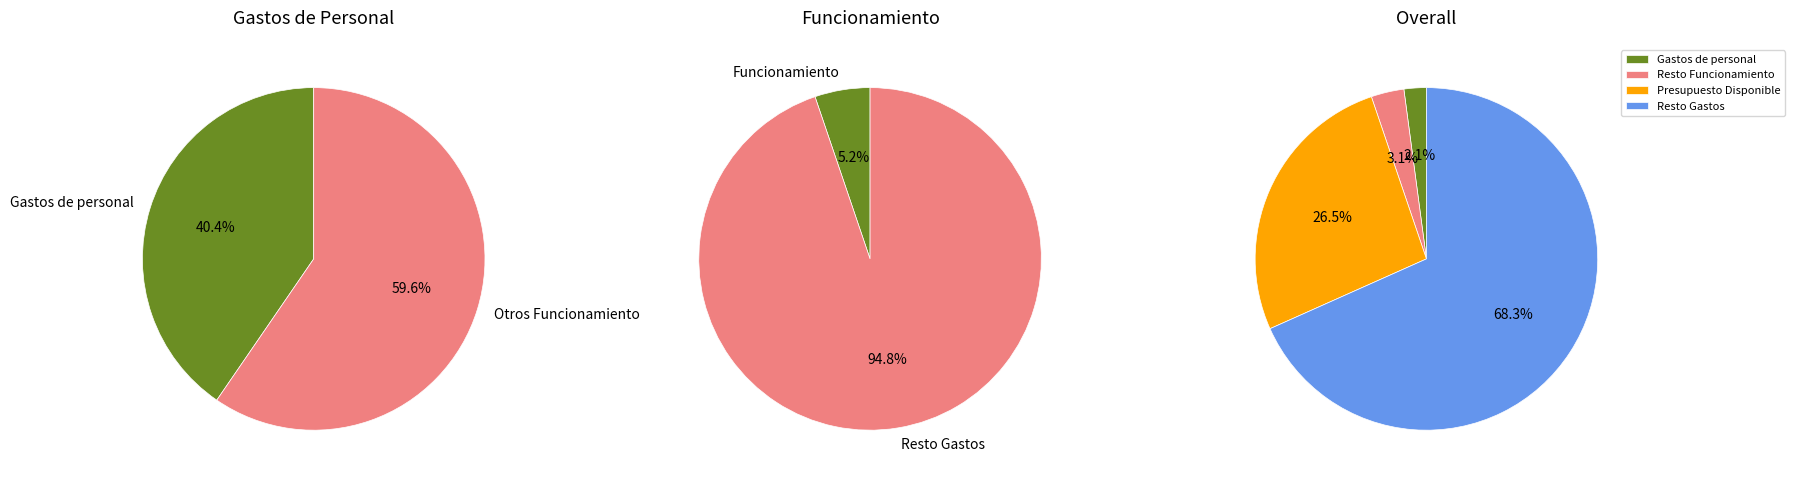

Rank the categories by value from lowest to highest.

Gastos de personal, Funcionamiento, Presupuesto Disponible, Gastos